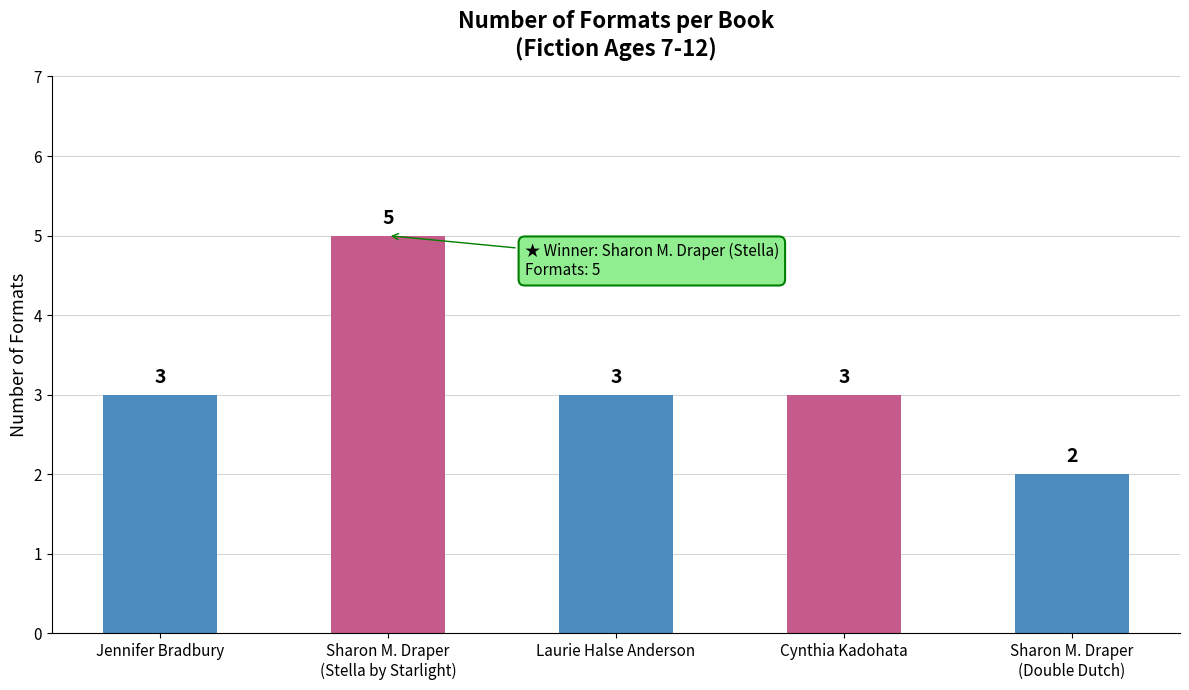

What is the change in value from Sharon M. Draper
(Stella by Starlight) to Laurie Halse Anderson?

-2